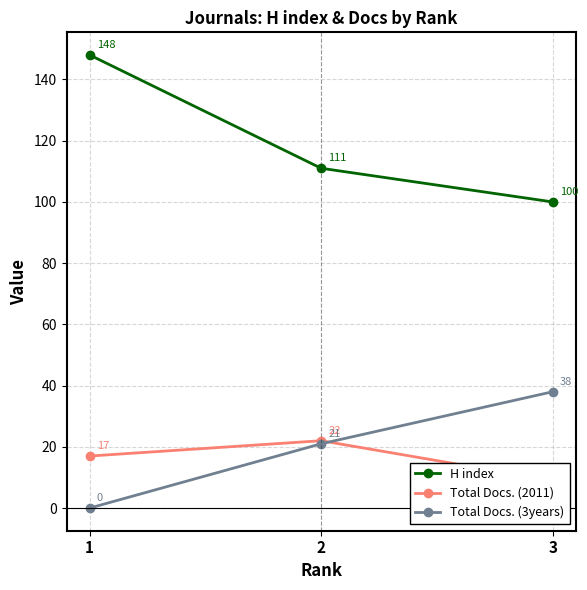

What is the difference between the maximum and minimum values in the Total Docs. (3years) series?

38